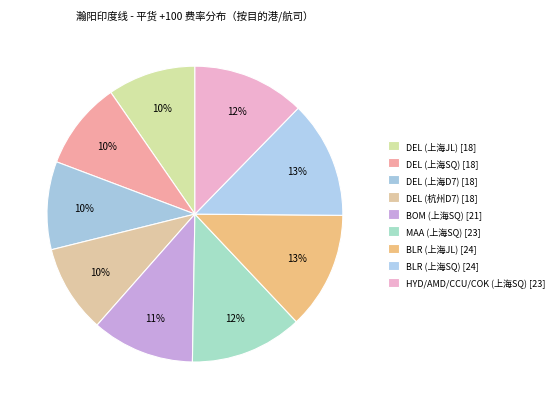

How many segments does this pie chart have?

9